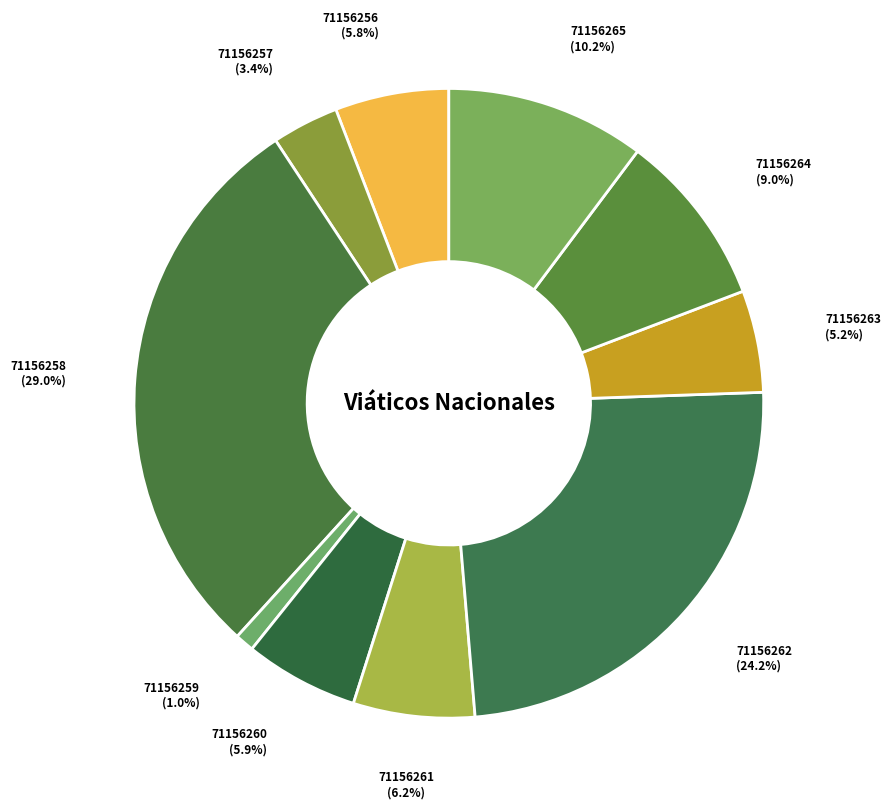

What is the total percentage of 71156263 and 71156259?

6.2%